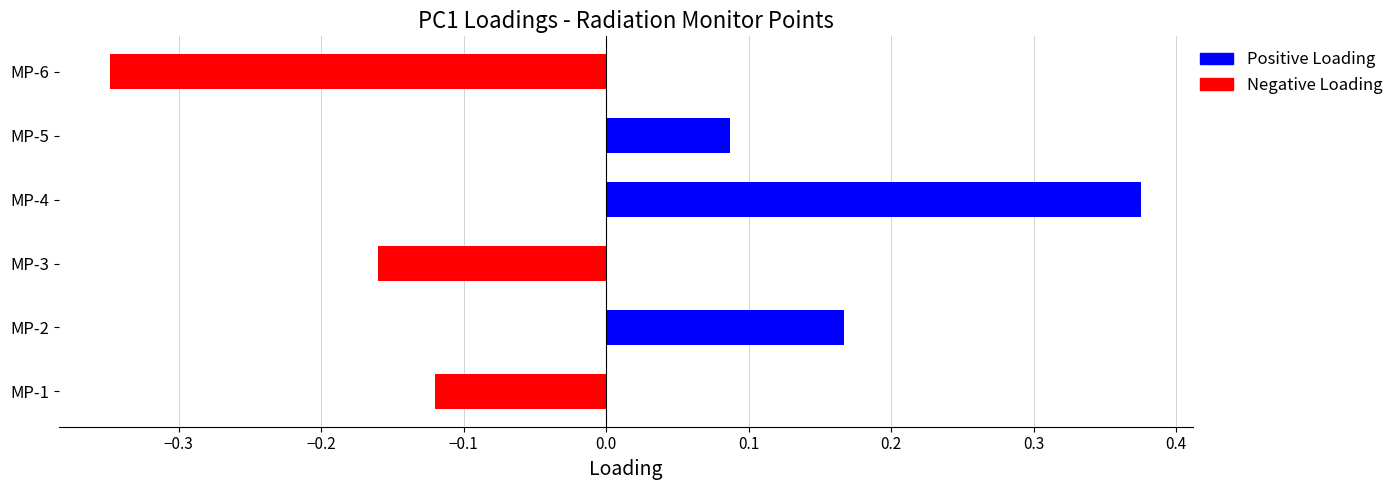

List the labels in order of value, smallest first.

MP-6, MP-3, MP-1, MP-5, MP-2, MP-4